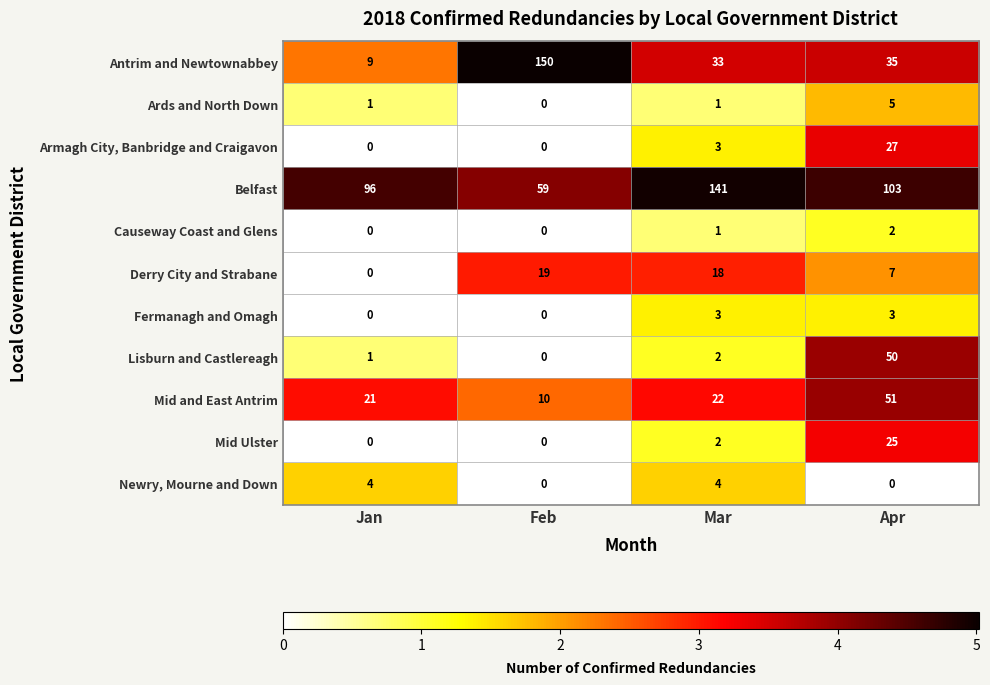

Which series has the largest total across all categories?

Belfast